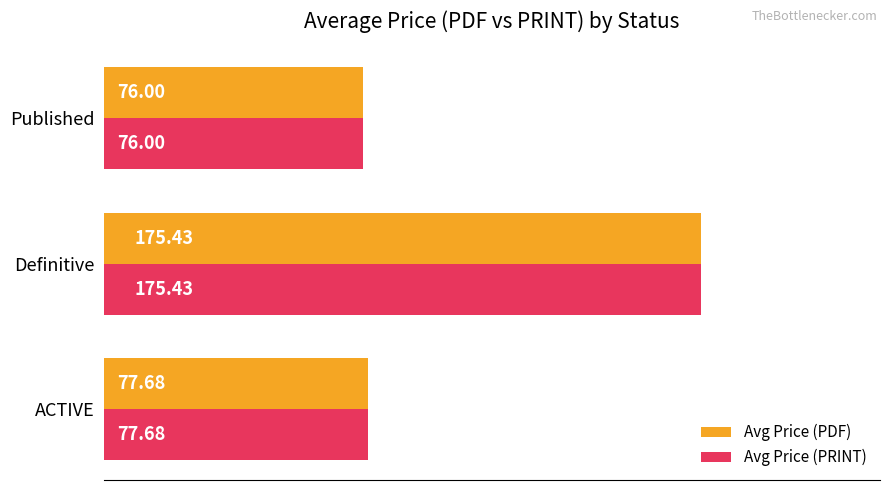

At which category is the sum across all series the highest?

Definitive